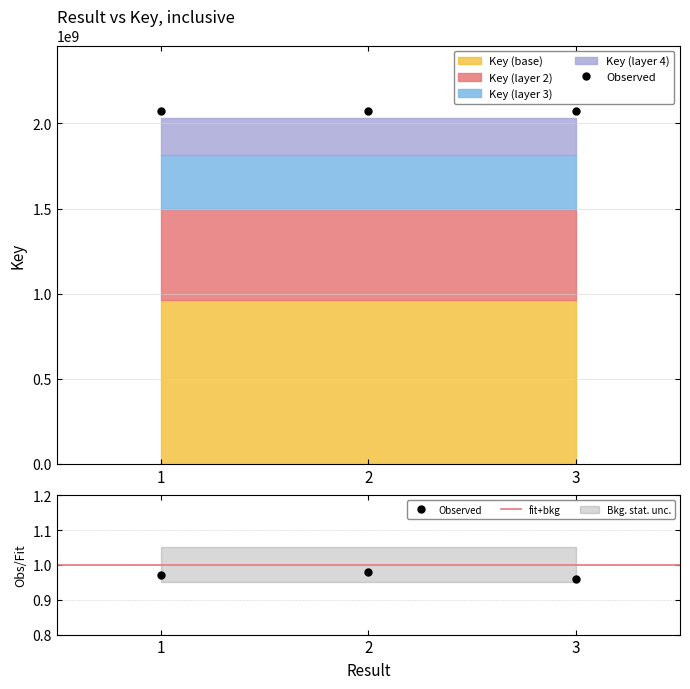

What is the value of the 3rd point from the left?

2073581816.6